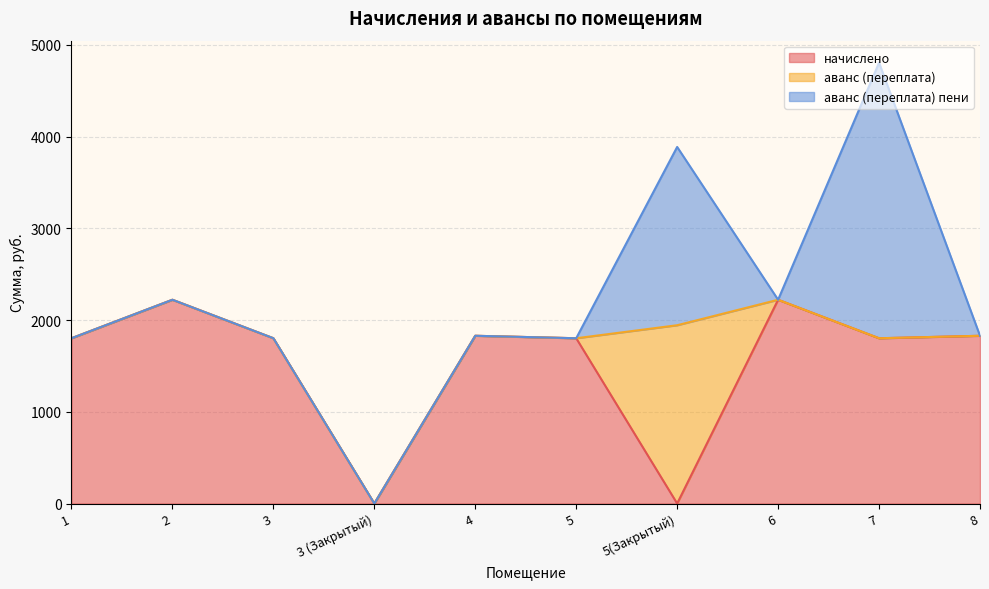

Reading right to left, extract all data points from this chart.

начислено: 8=1828.3	7=1801.3	6=2220.9	5(Закрытый)=0.0	5=1801.3	4=1828.3	3 (Закрытый)=0.0	3=1801.3	2=2220.9	1=1801.3
аванс (переплата): 8=0.0	7=0.0	6=0.0	5(Закрытый)=1943.2	5=0.0	4=0.0	3 (Закрытый)=0.0	3=0.3	2=0.0	1=0.0
аванс (переплата) пени: 8=0.0	7=3003.3	6=0.0	5(Закрытый)=1943.2	5=0.0	4=0.0	3 (Закрытый)=0.0	3=0.0	2=0.0	1=0.0